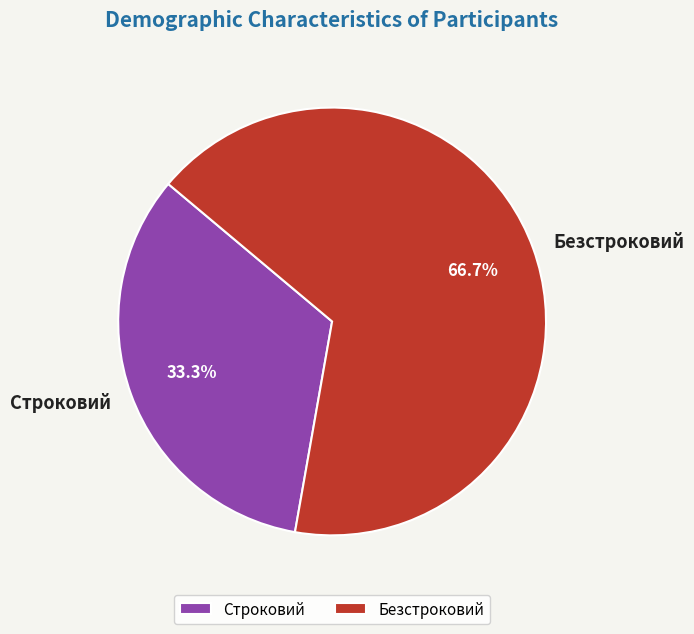

What is the largest slice in the pie chart?

Безстроковий